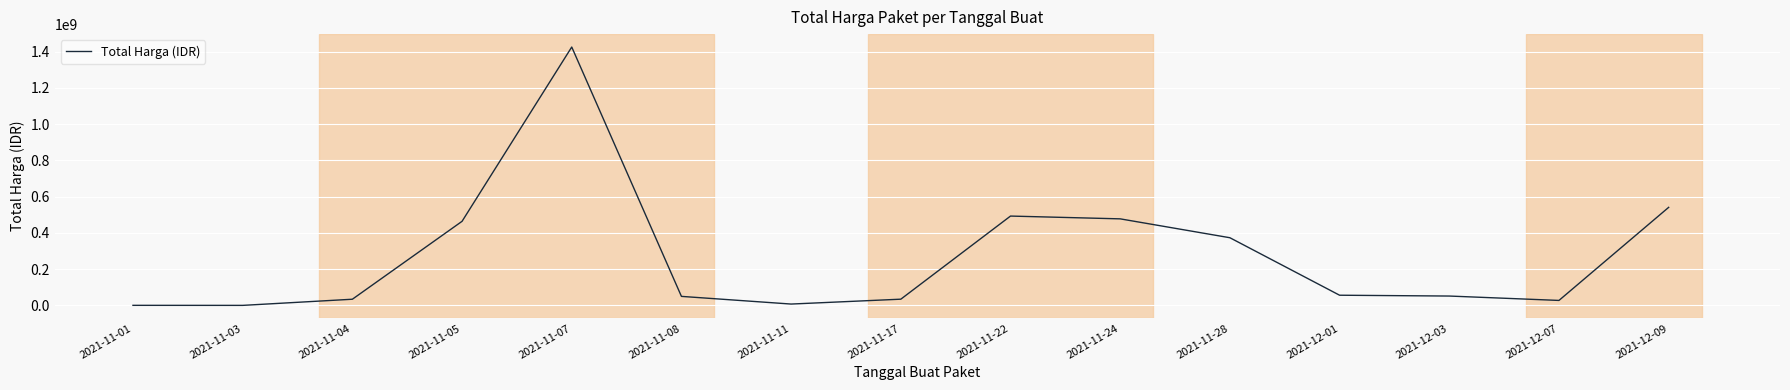

Where is the data nearest to the value 712972950?

2021-12-09